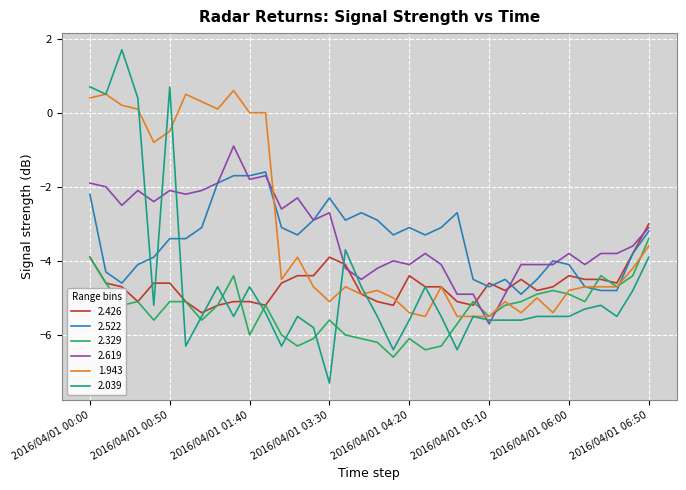

Which series has the widest spread of values?

2.039